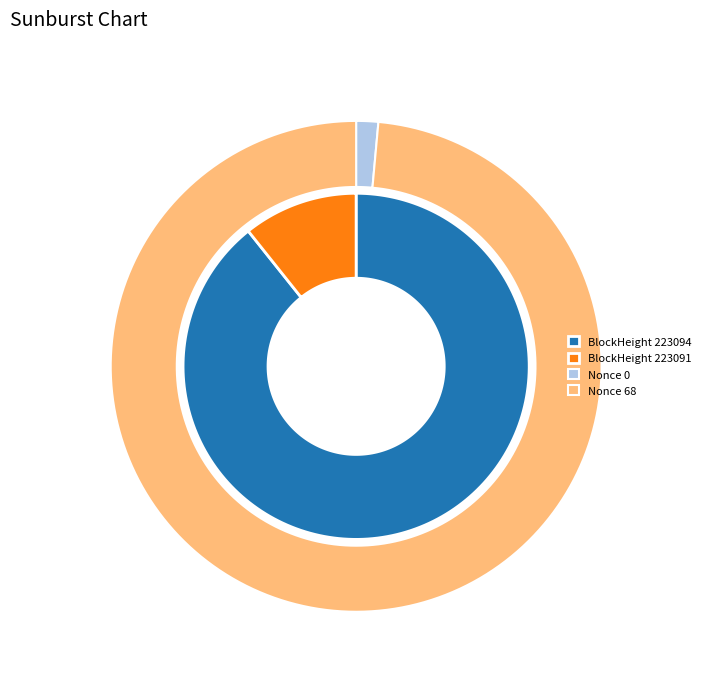

Is it true that 223091 is 23% of the pie?

False